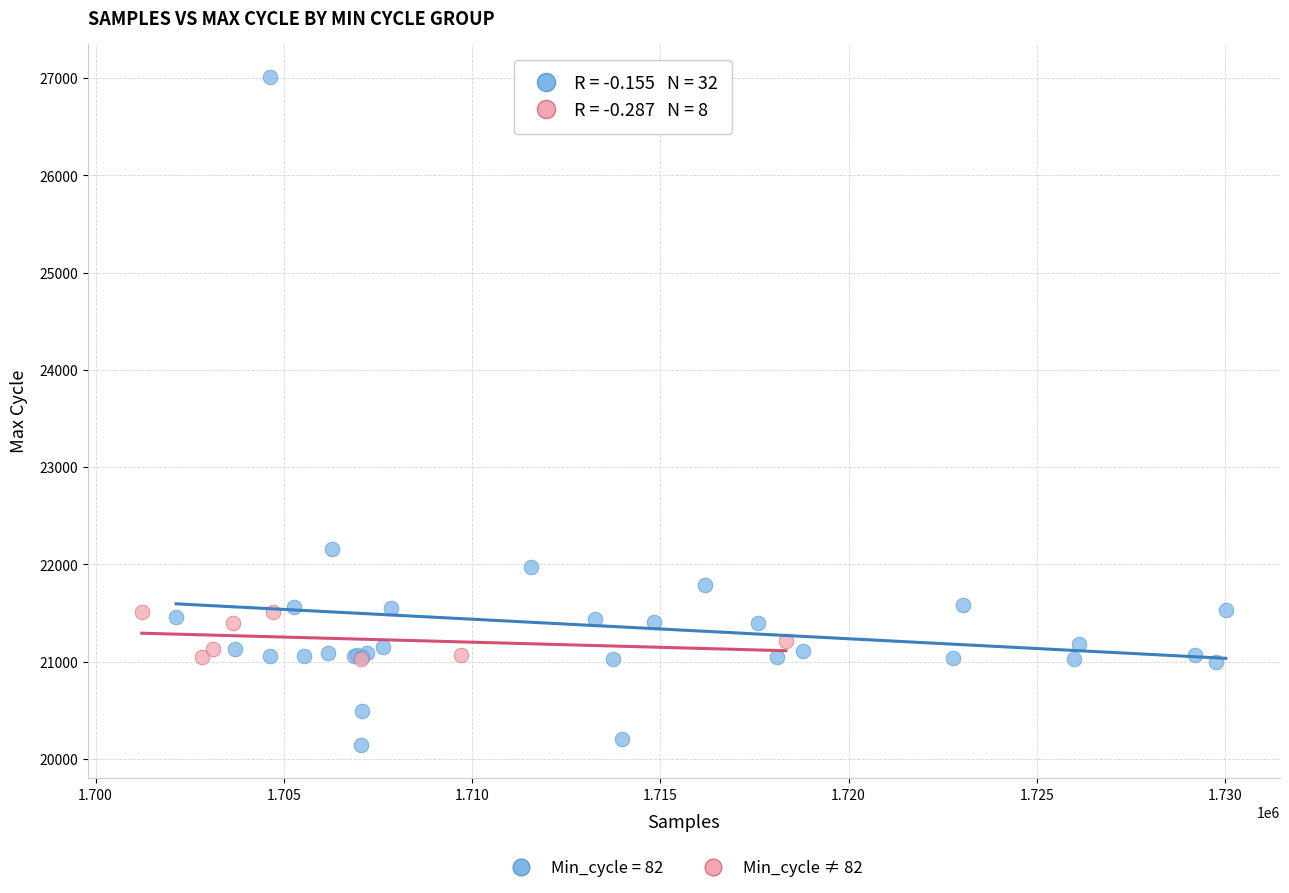

Which series contains the highest Y value?

Min_cycle = 82